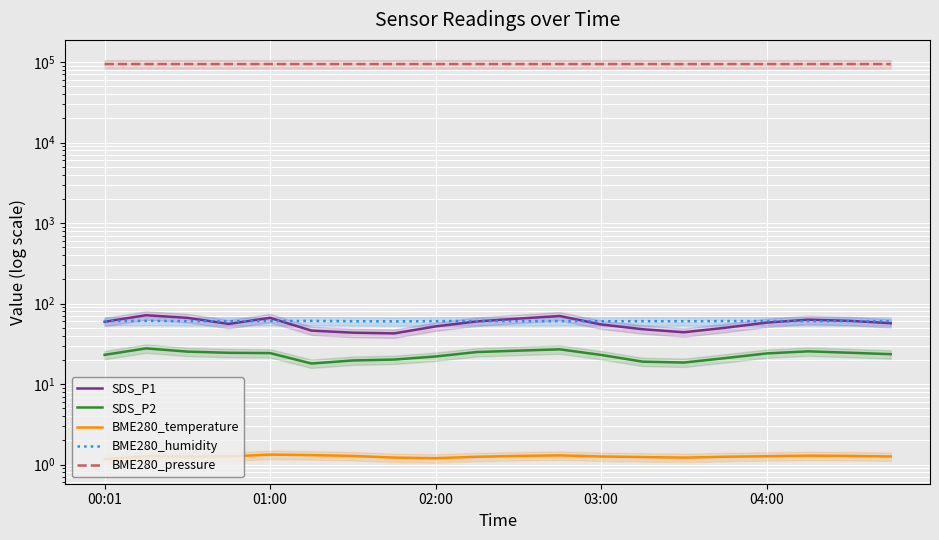

Is the value of BME280_humidity at 04:00 greater than the value of BME280_temperature at 6?

Yes